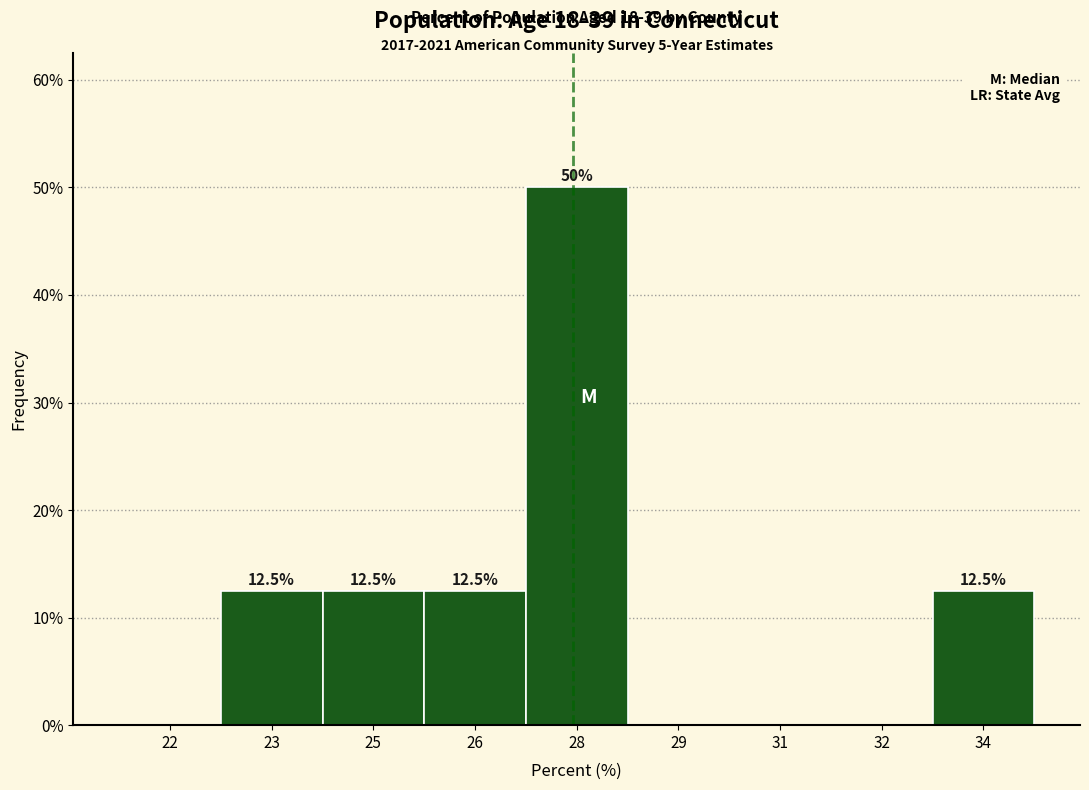

Reading right to left, extract all data points from this chart.

34=12.5	32=0.0	31=0.0	29=0.0	28=50.0	26=12.5	25=12.5	23=12.5	22=0.0